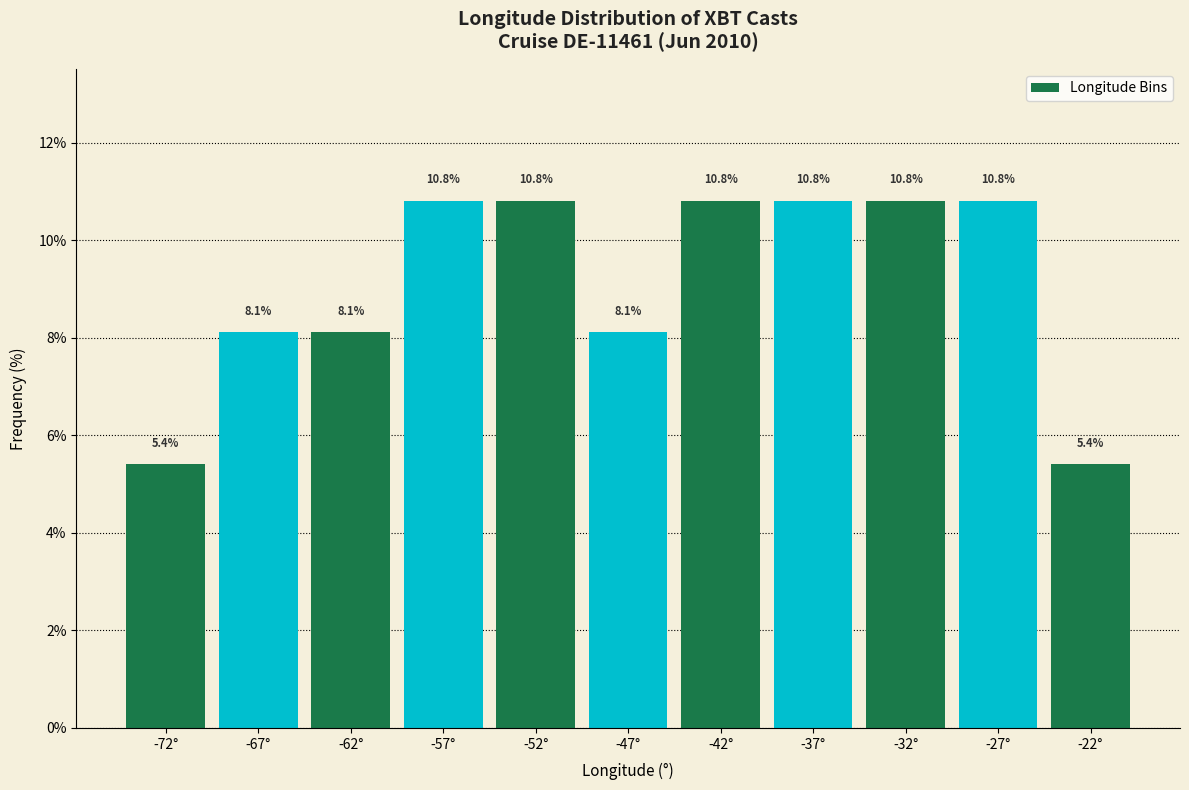

Reading left to right, transcribe this chart: for each bar, give the range it covers on the x-axis and its height.

-75 to -70: 5.4
-70 to -65: 8.1
-65 to -60: 8.1
-60 to -55: 10.8
-55 to -50: 10.8
-50 to -45: 8.1
-45 to -40: 10.8
-40 to -35: 10.8
-35 to -30: 10.8
-30 to -25: 10.8
-25 to -20: 5.4